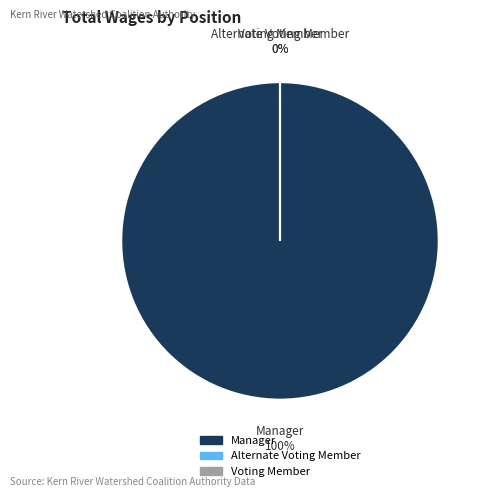

Is there a majority slice in this chart?

Yes